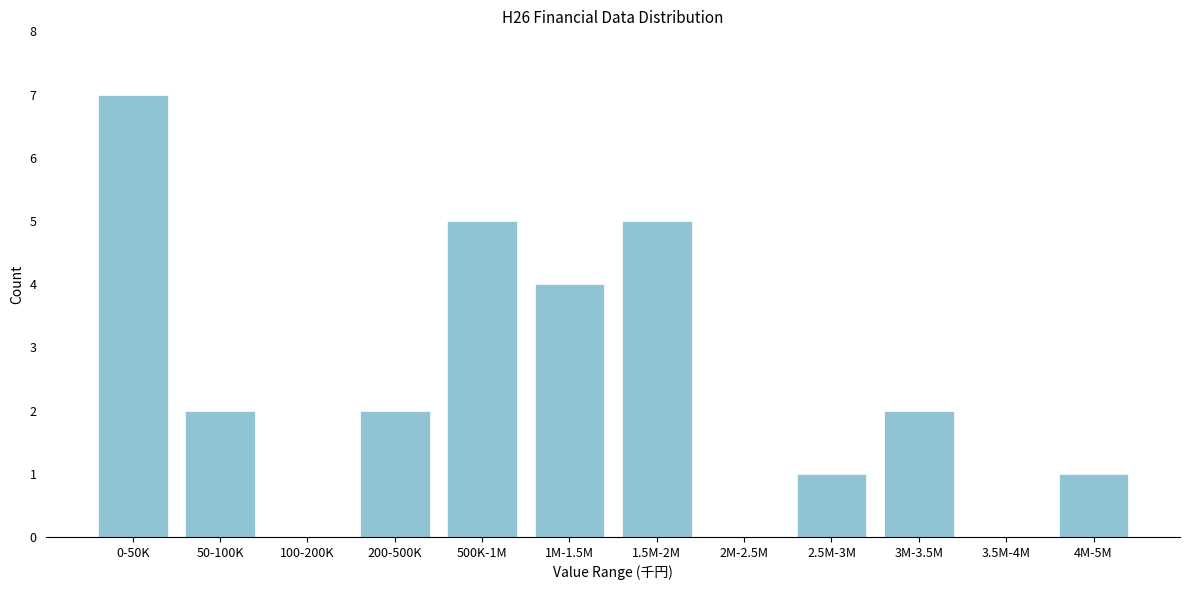

Reading left to right, what are all the values shown in this chart?

0-50K=7	50-100K=2	100-200K=0	200-500K=2	500K-1M=5	1M-1.5M=4	1.5M-2M=5	2M-2.5M=0	2.5M-3M=1	3M-3.5M=2	3.5M-4M=0	4M-5M=1